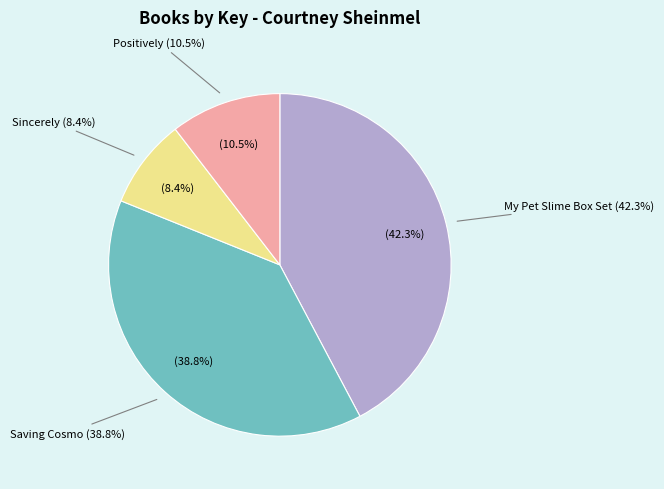

Count the number of slices in the pie.

4